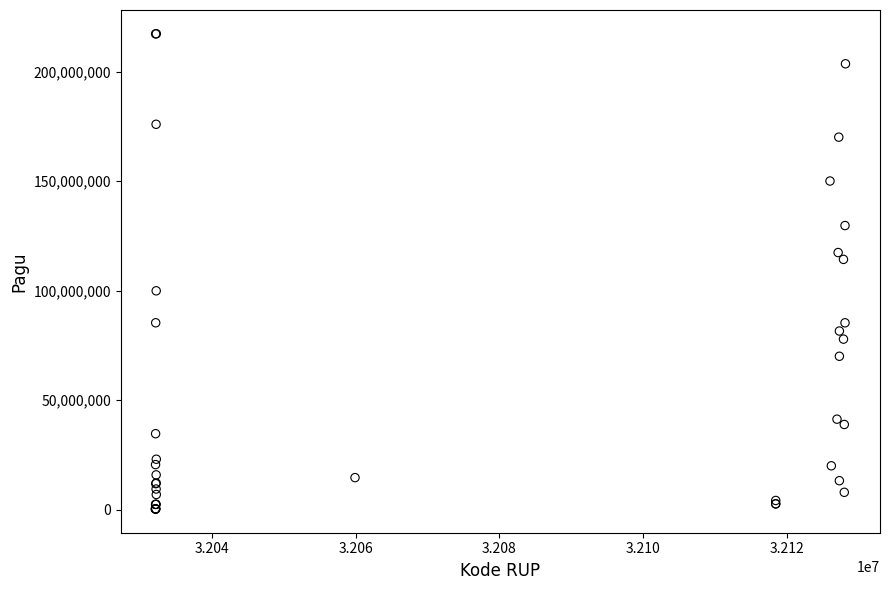

What Y value in the scatter plot is closest to 108830000?

114296000